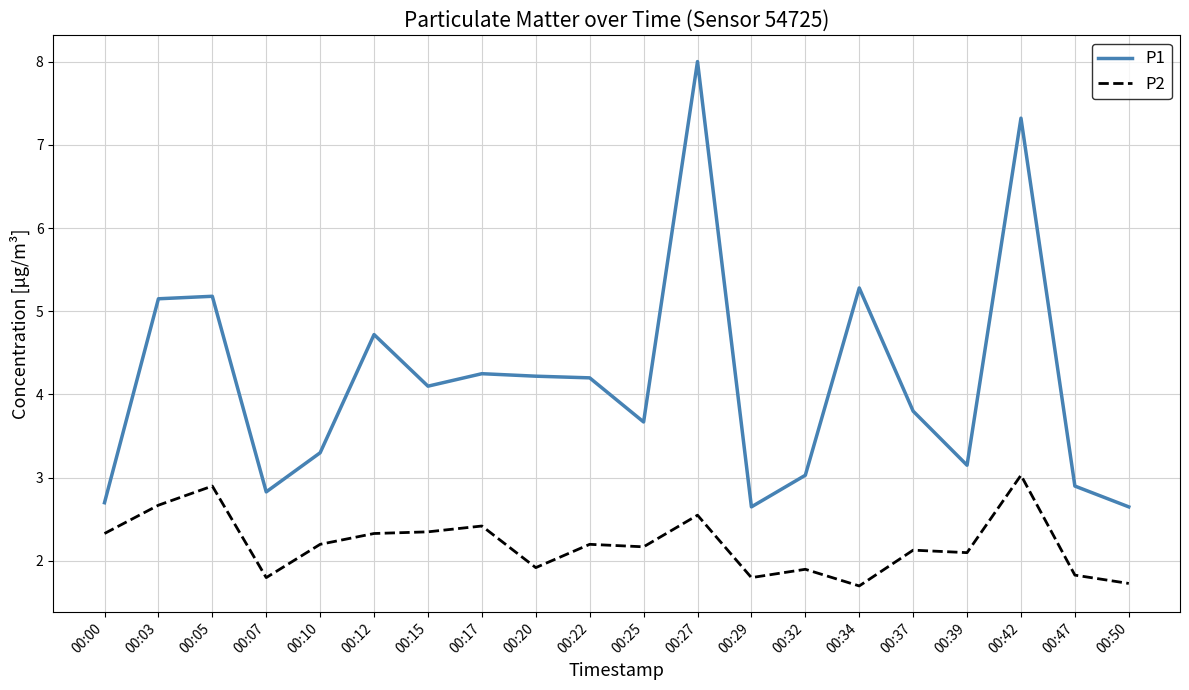

What is the sum of the P1 values at 00:12 and 00:03?

9.9